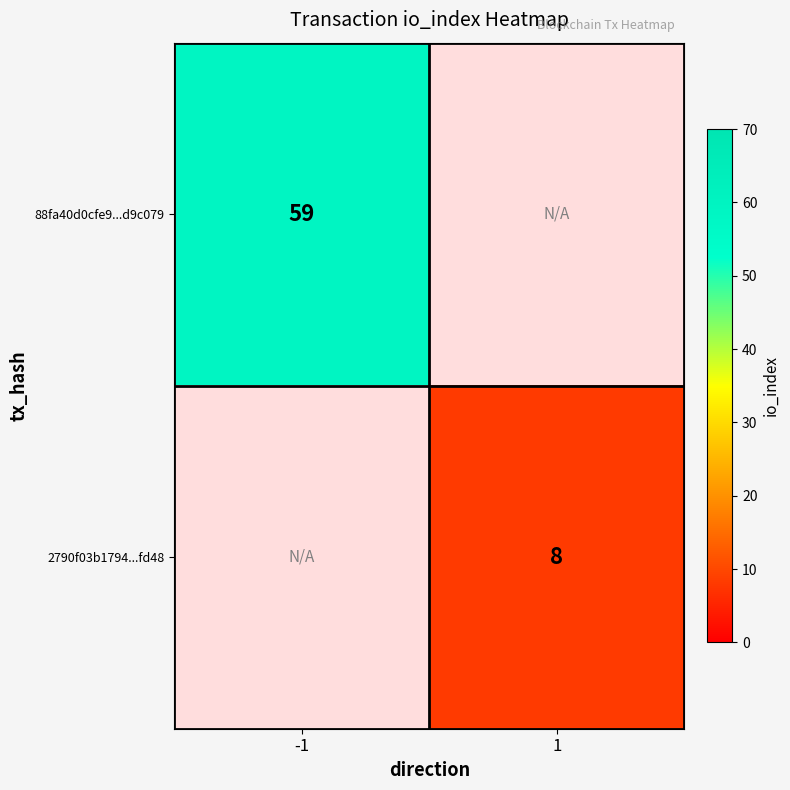

How many distinct data groups are displayed?

2